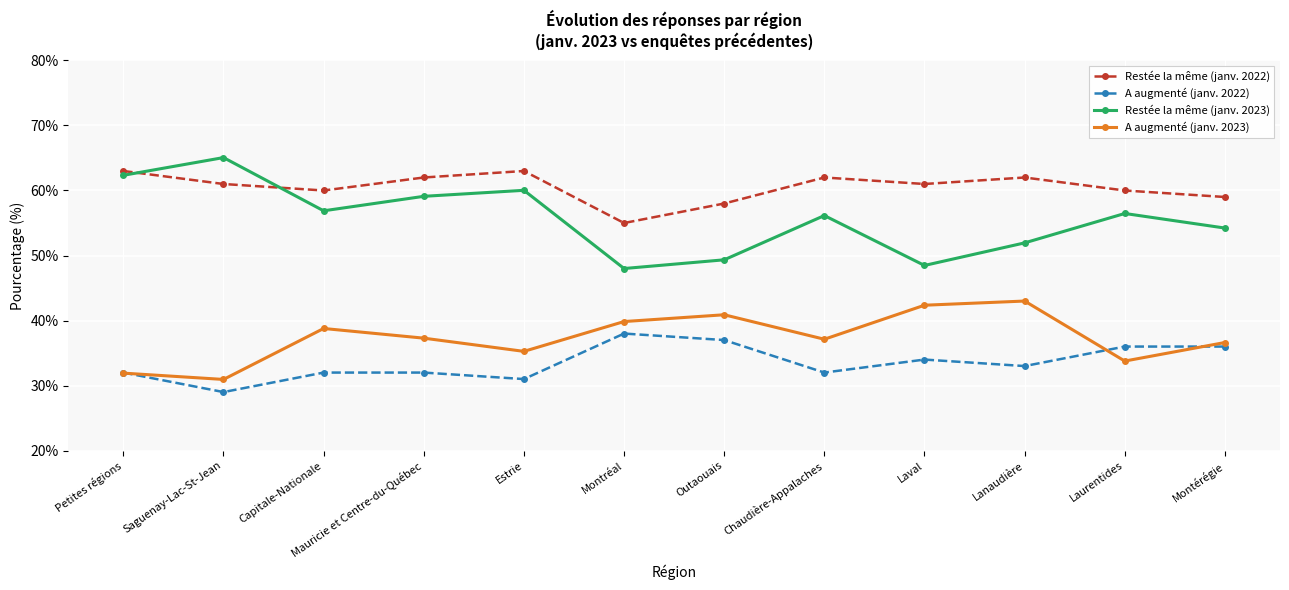

What is the maximum value shown in the chart?

65.1